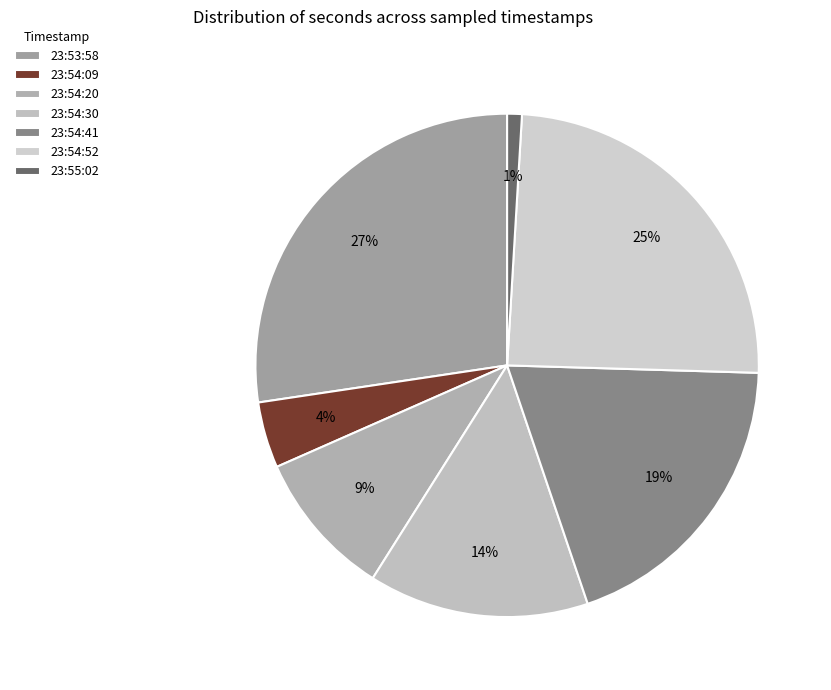

Which category has the smallest portion of the pie?

23:55:02